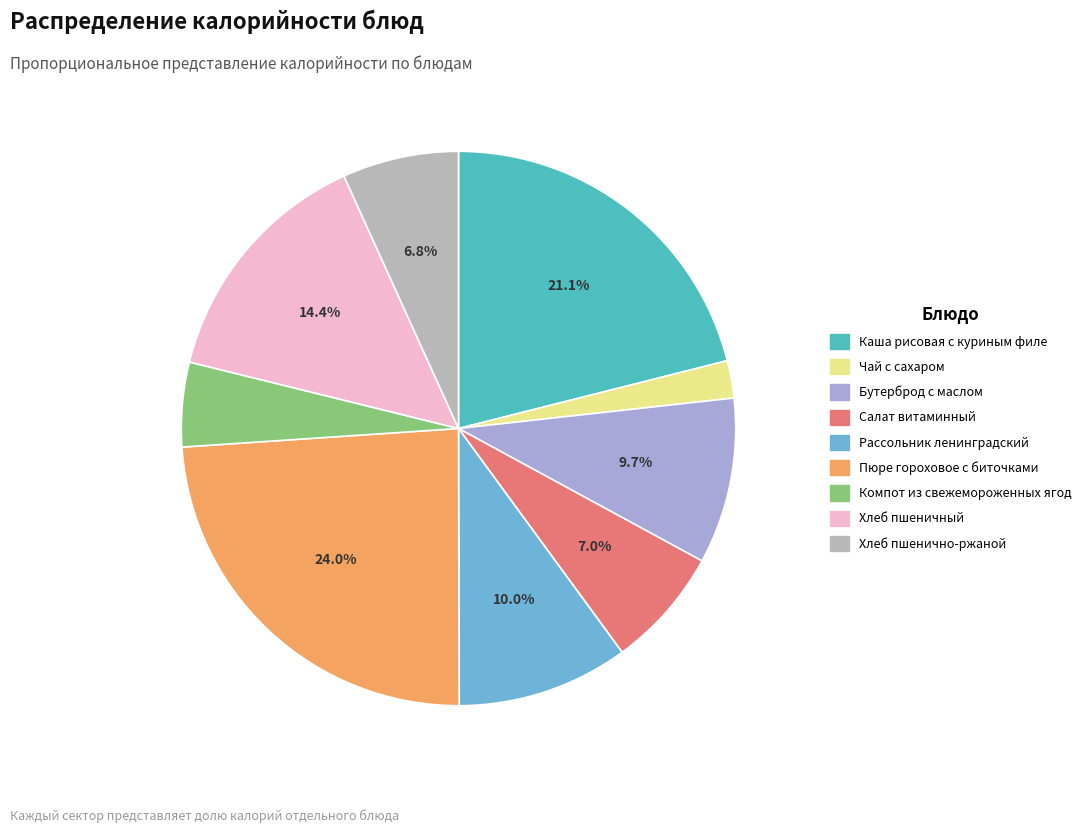

Is it true that Чай с сахаром is 2% of the pie?

True